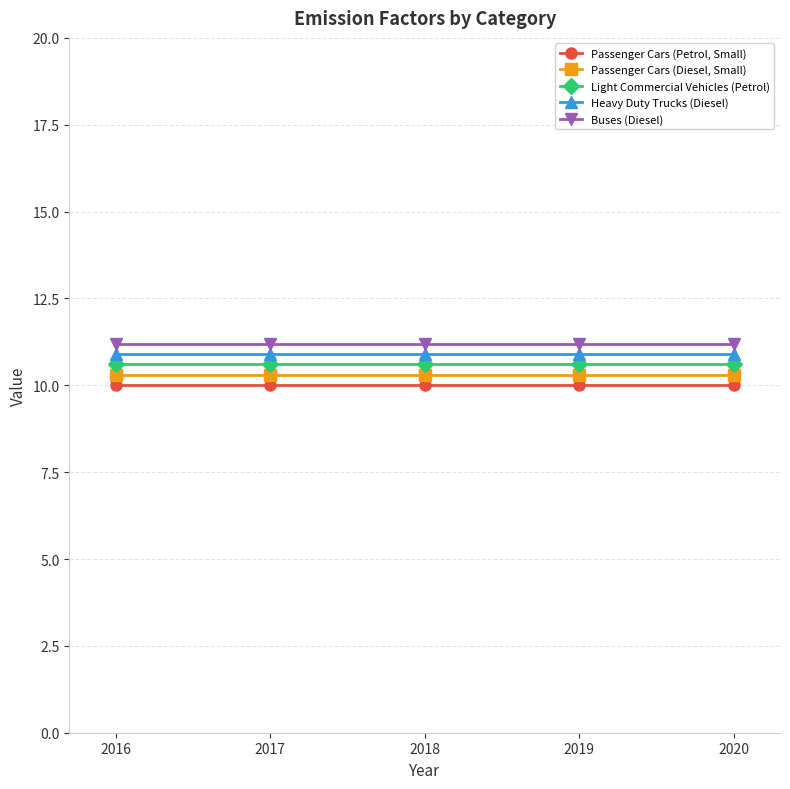

At 2019, list the series in order from largest to smallest.

Buses (Diesel), Heavy Duty Trucks (Diesel), Light Commercial Vehicles (Petrol), Passenger Cars (Diesel, Small), Passenger Cars (Petrol, Small)